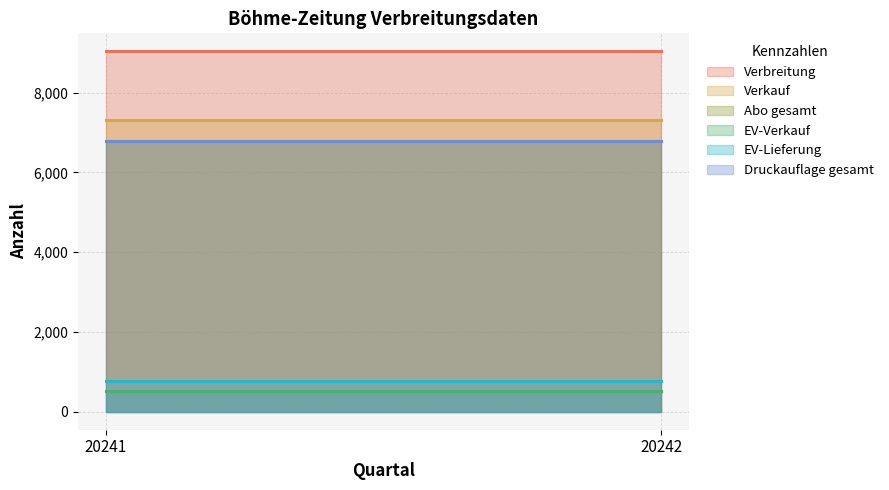

Reading right to left, transcribe all the data shown in this chart.

Verbreitung: 20242=9037	20241=9037
Verkauf: 20242=7319	20241=7319
Abo gesamt: 20242=6789	20241=6789
EV-Verkauf: 20242=530	20241=530
EV-Lieferung: 20242=773	20241=773
Druckauflage gesamt: 20242=6792	20241=6792